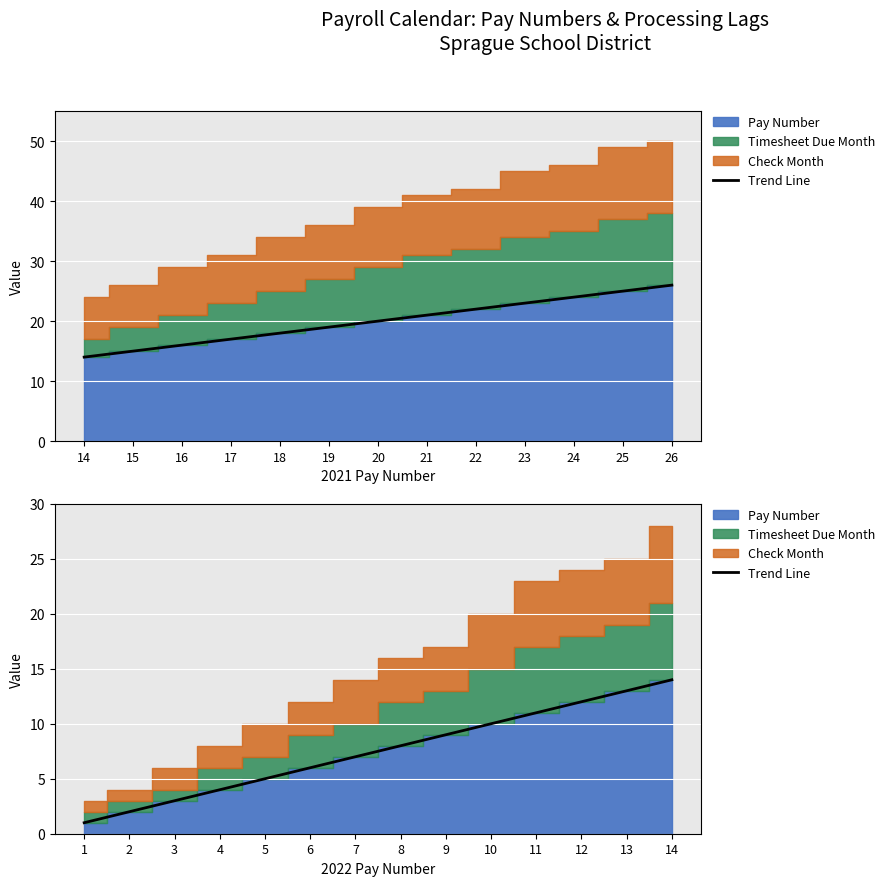

Is it true that the value at 1 is 1.3?

False